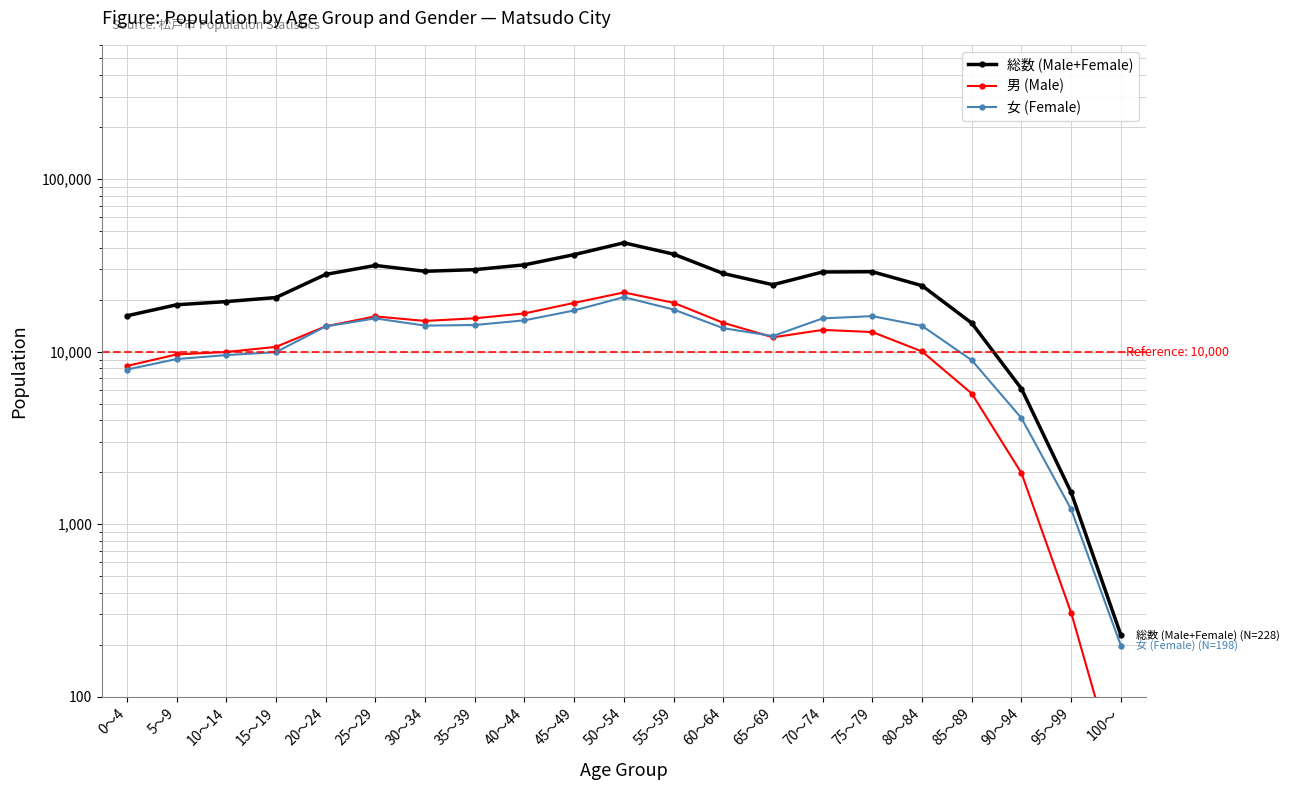

Where is the first local minimum for 総数 (Male+Female)?

30～34